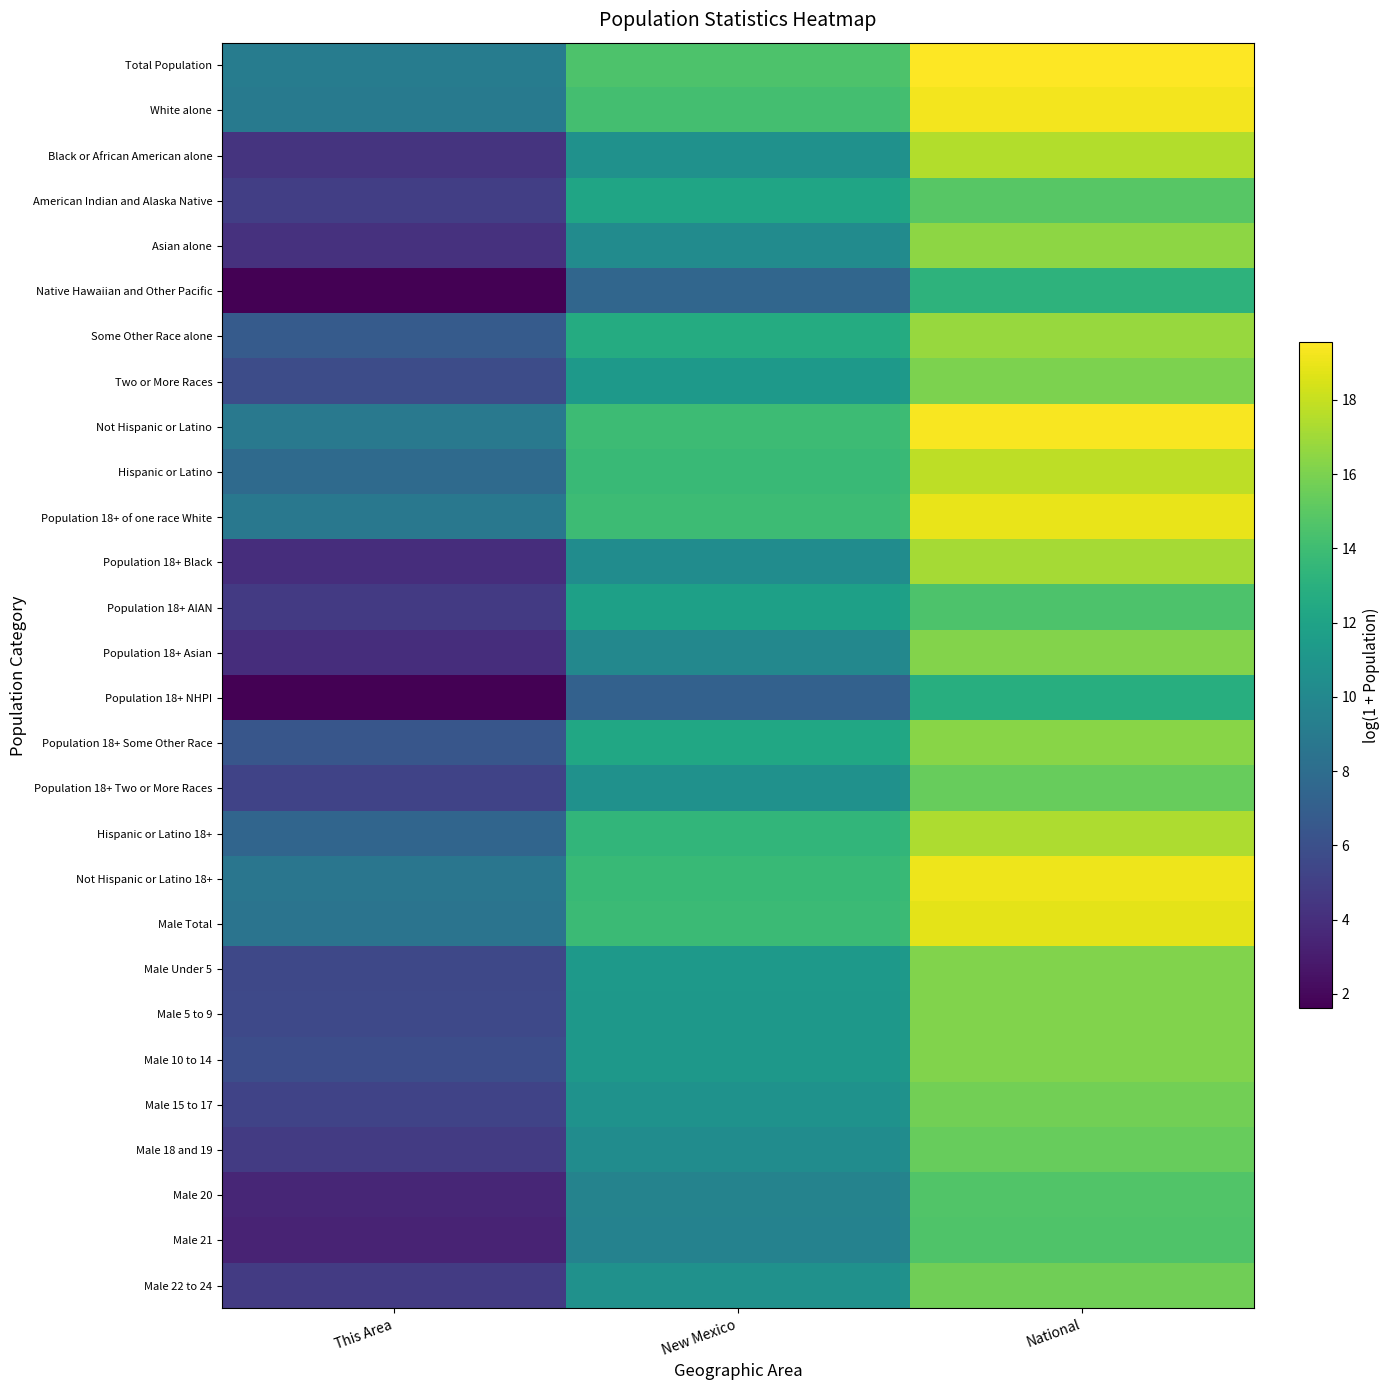

What is the total value across all series at National?

462.0